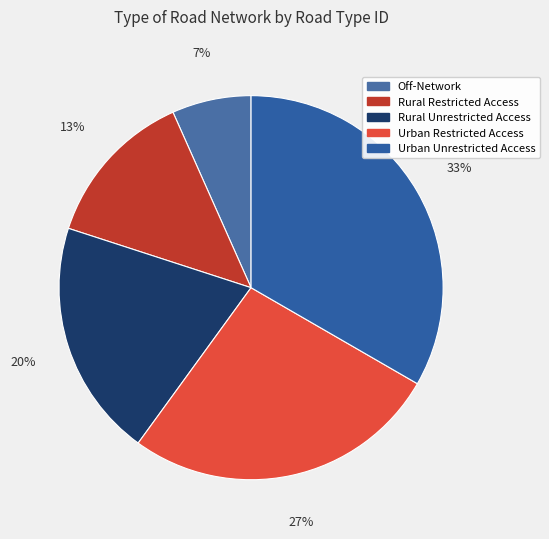

Rank the categories by value from lowest to highest.

Off-Network, Rural Restricted Access, Rural Unrestricted Access, Urban Restricted Access, Urban Unrestricted Access